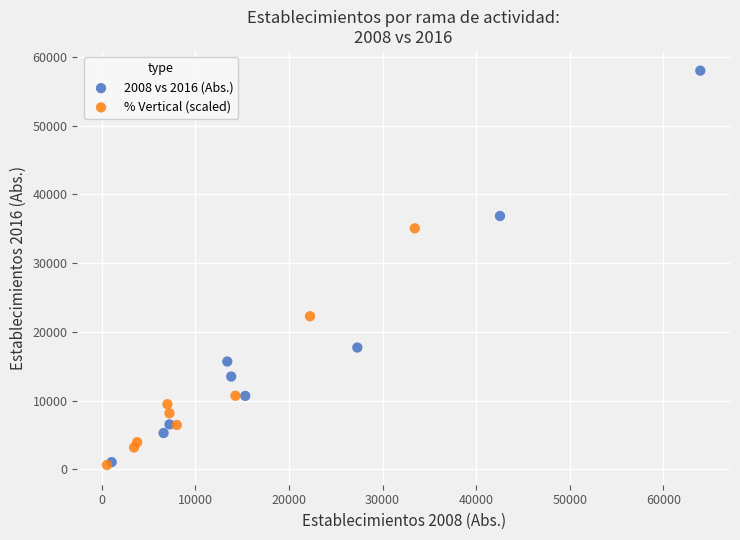

Which series reaches the maximum Y coordinate?

2008 vs 2016 (Abs.)